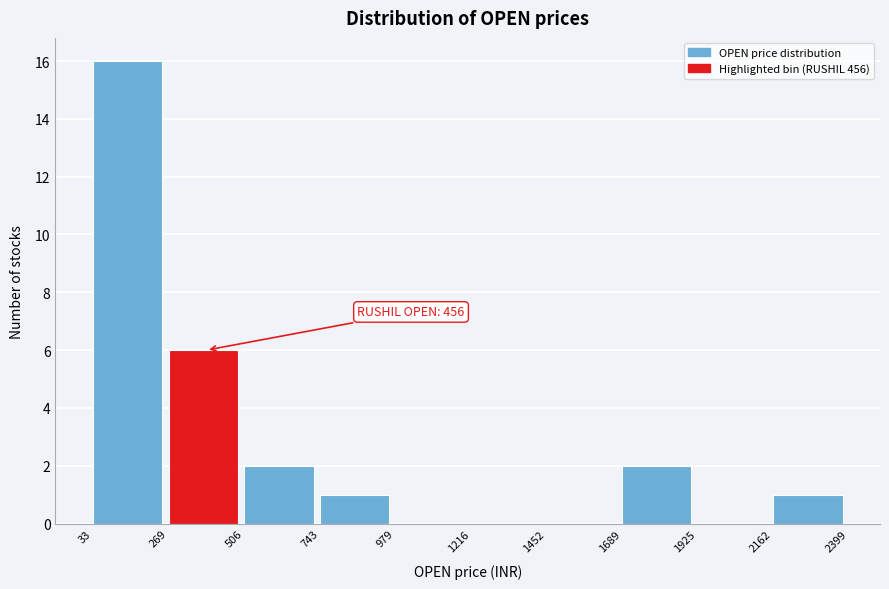

Over which range of the x-axis is the bar tallest?

33 to 269